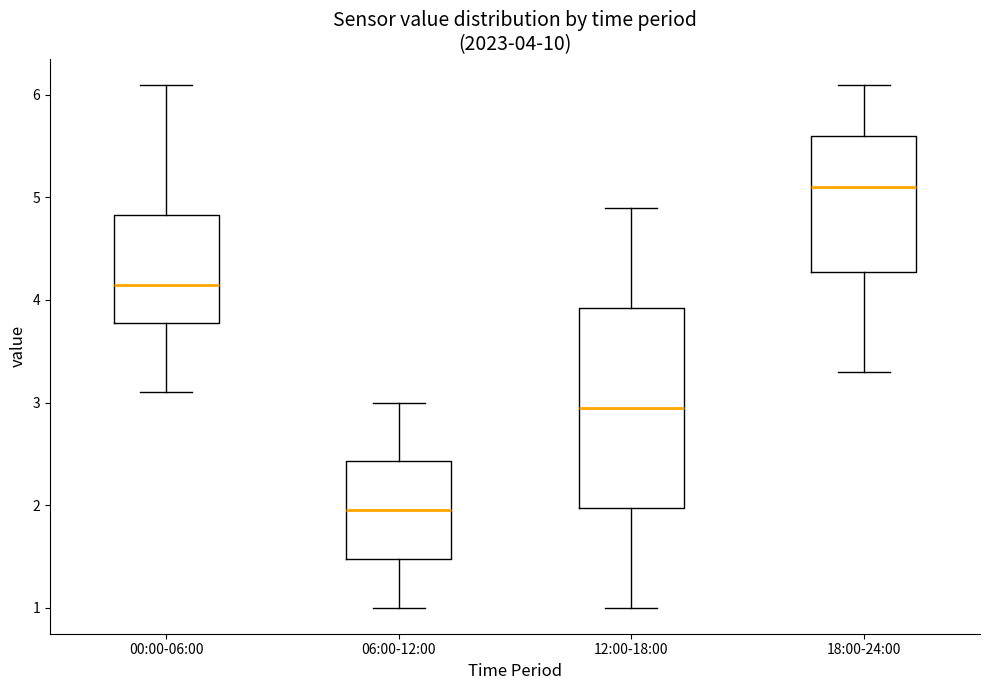

Which box is the tallest, from its lower edge to its upper edge?

12:00-18:00